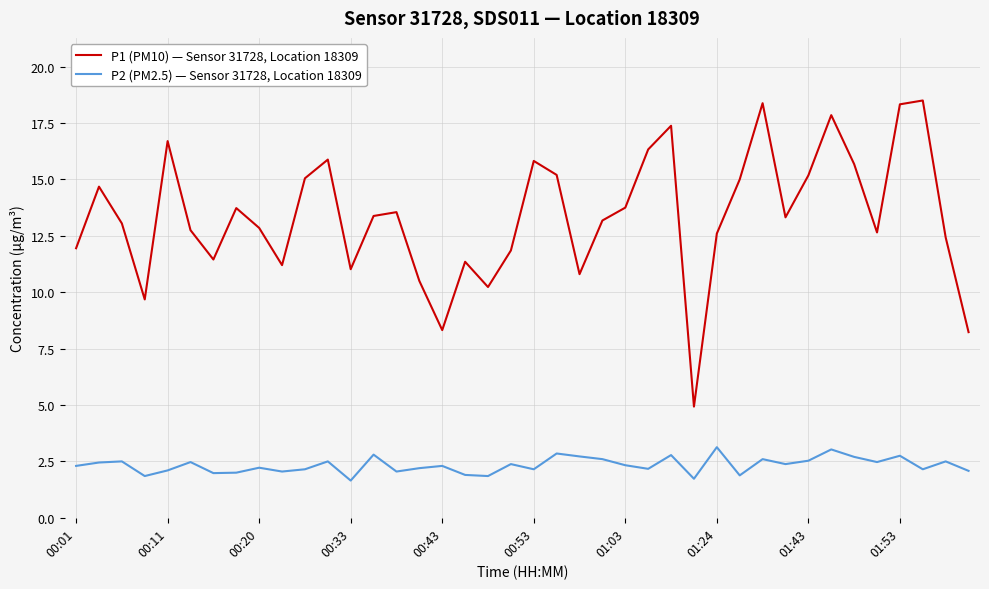

Which series has the widest spread of values?

P1 (PM10) — Sensor 31728, Location 18309